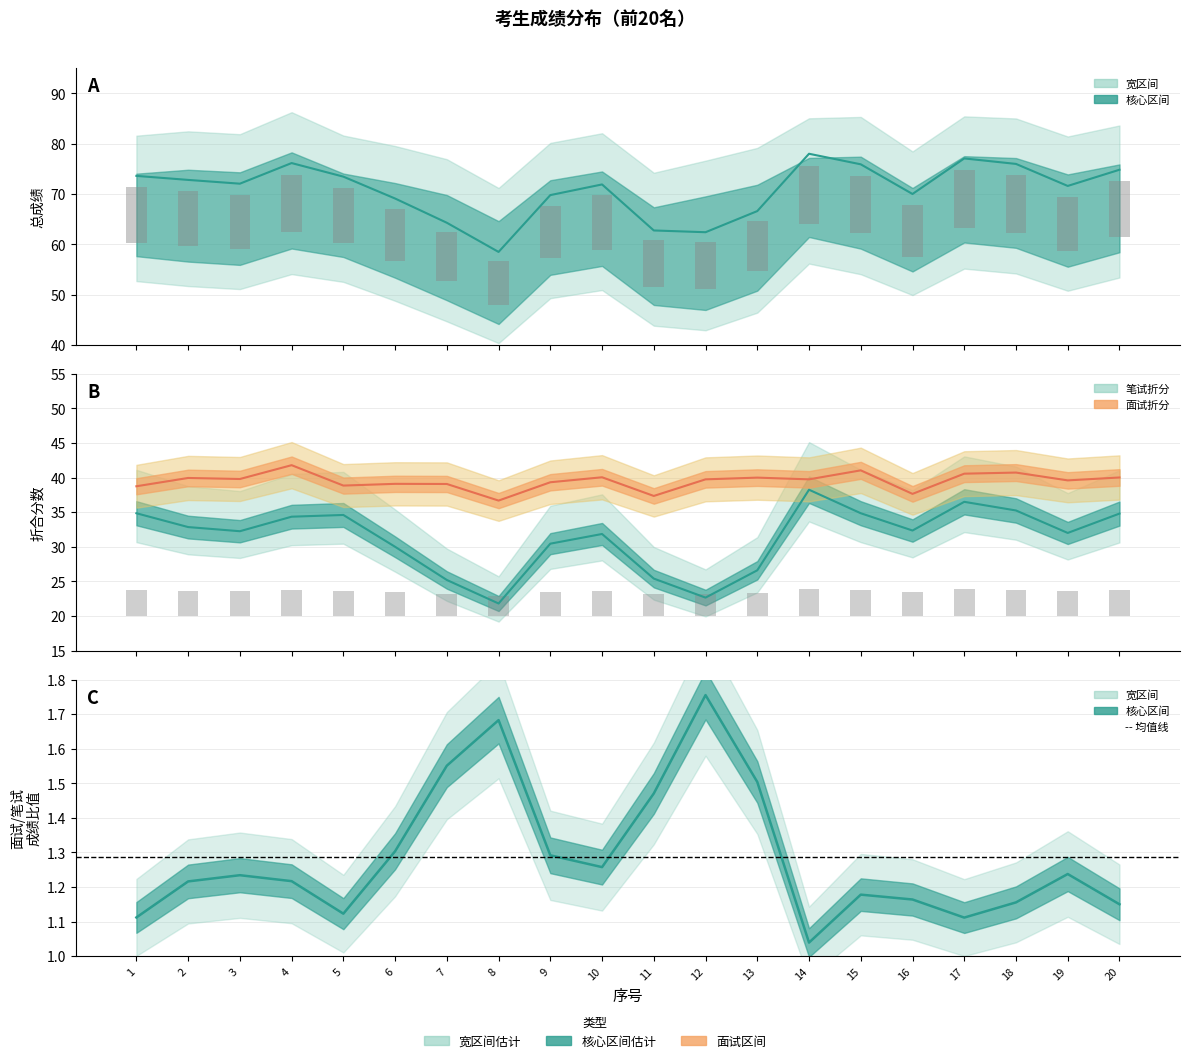

At which label does 笔试总成绩 first exceed 10?

1